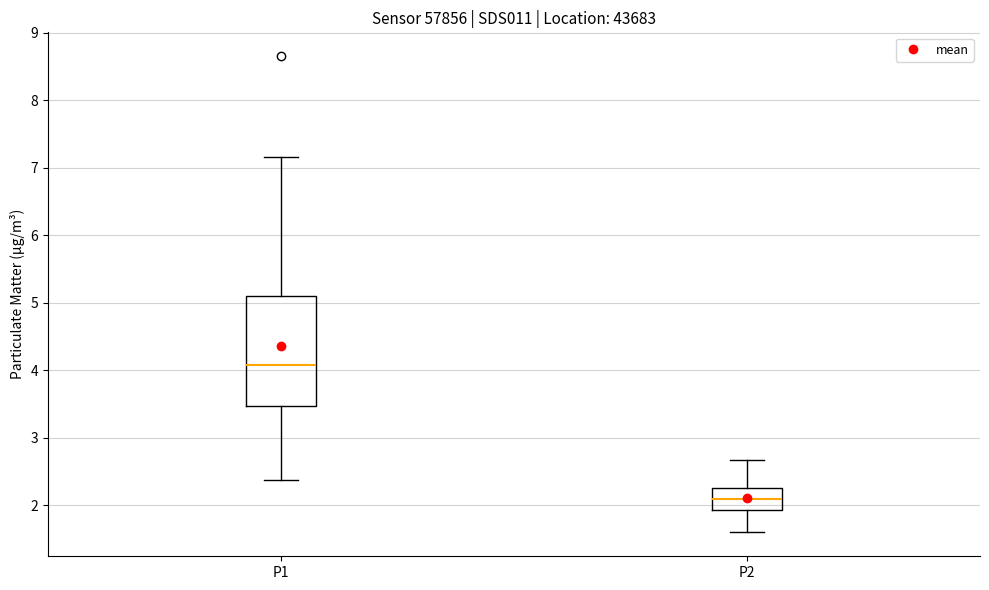

Reading left to right, transcribe this box plot: for each box, give where its median line is, the range the box spans, and where its two whiskers end, as read against the y-axis. The values are not printed on the chart, so give them approximately, as read against the axis.

P1: median 4.1, box 3.5 to 5.1, whiskers 2.4 to 7.2
P2: median 2.1, box 1.9 to 2.3, whiskers 1.6 to 2.7